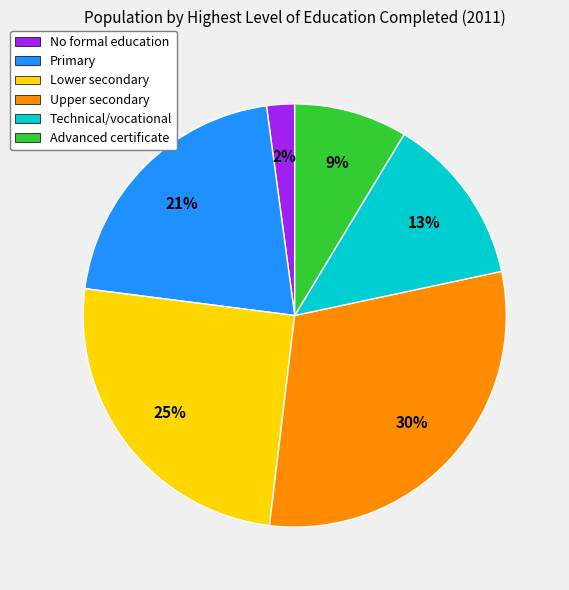

How many slices are in this pie chart?

6